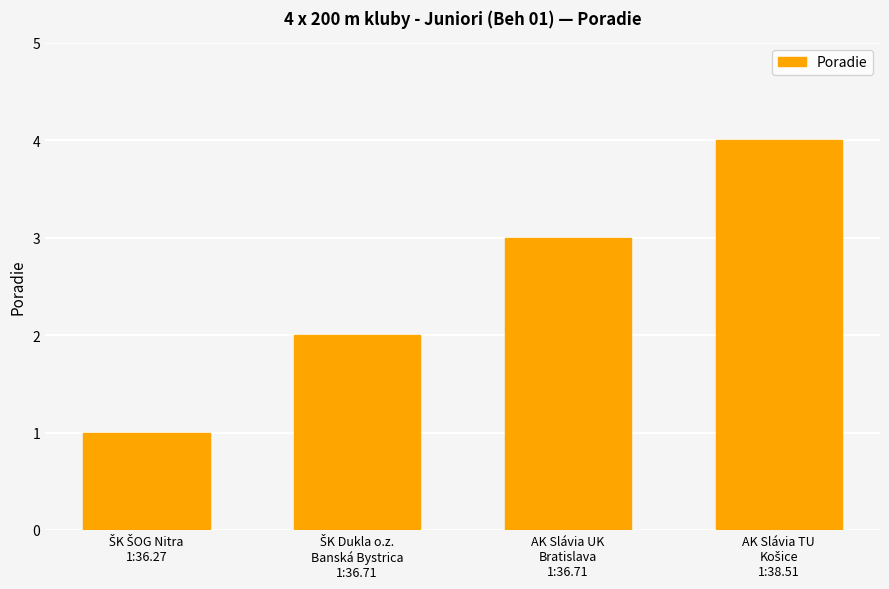

What is the greatest value displayed?

4